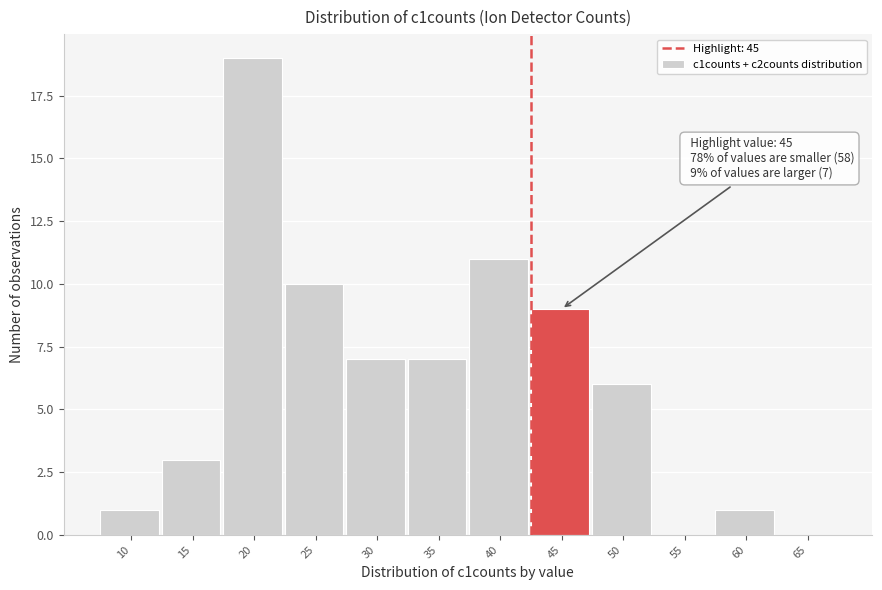

Reading left to right, what are all the values shown in this chart?

10=1	15=3	20=19	25=10	30=7	35=7	40=11	45=9	50=6	55=0	60=1	65=0